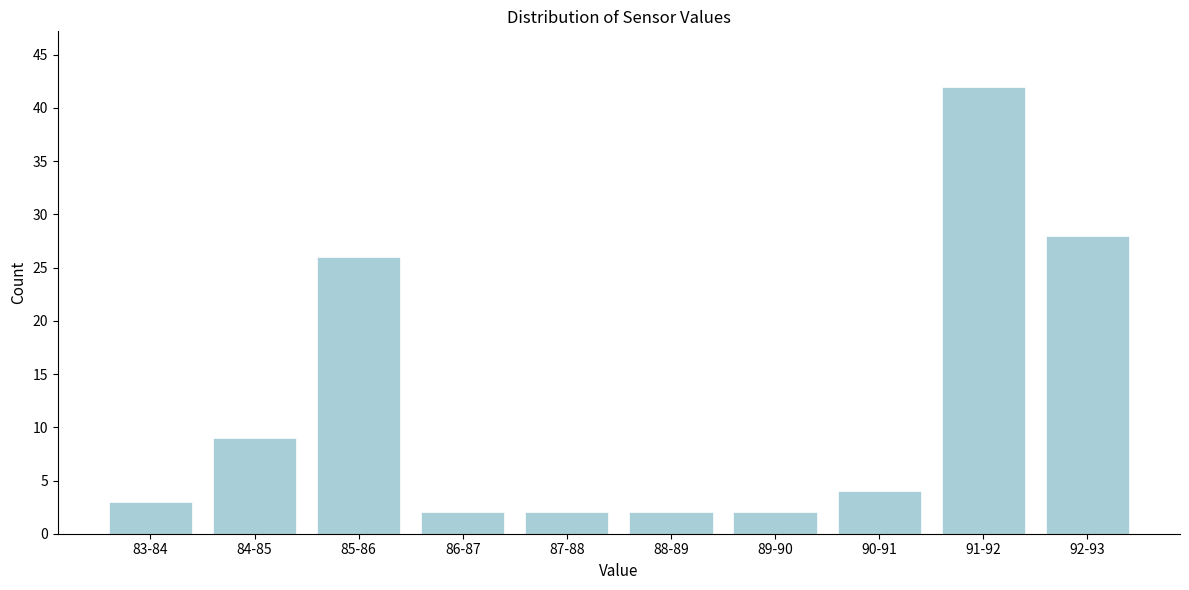

Reading left to right, extract all data points from this chart.

3	9	26	2	2	2	2	4	42	28